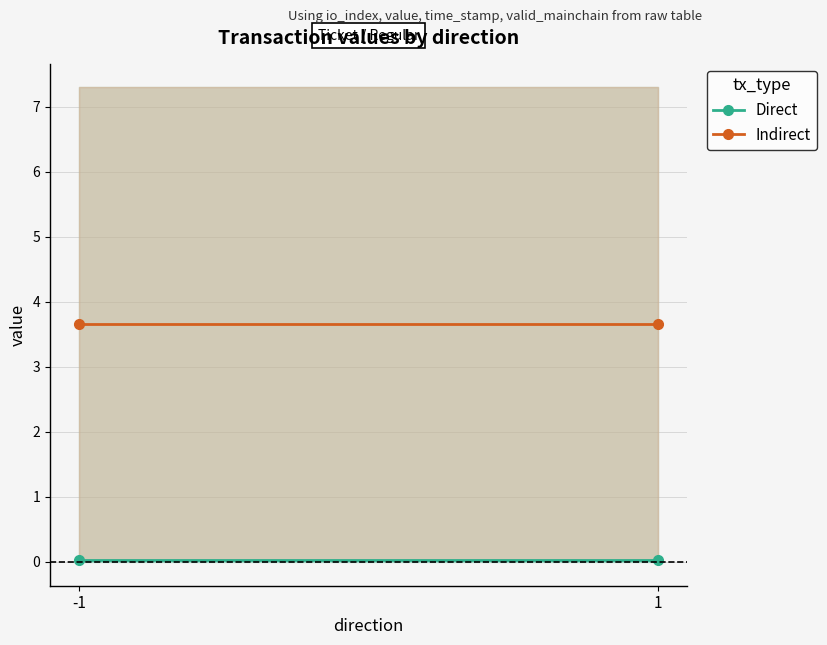

The value of Direct at 1 is 0.0. True or false?

True